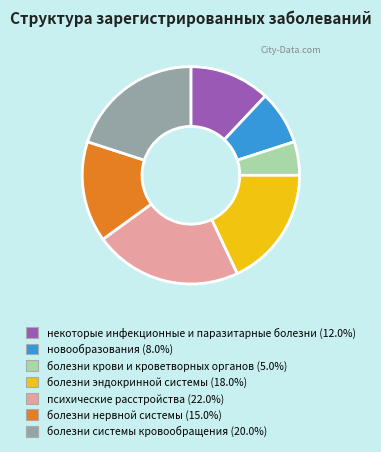

The некоторые инфекционные и паразитарные болезни slice represents 24% of the pie. True or false?

False